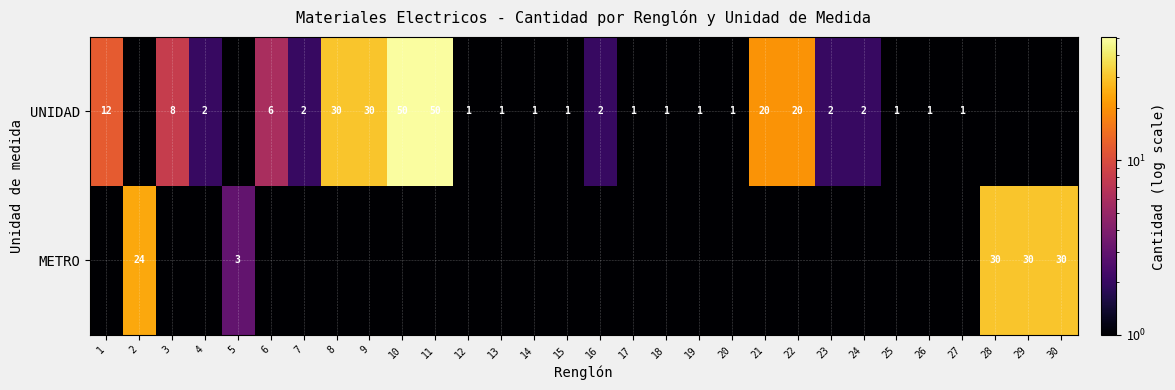

Between 11 and 1, which is larger?

11